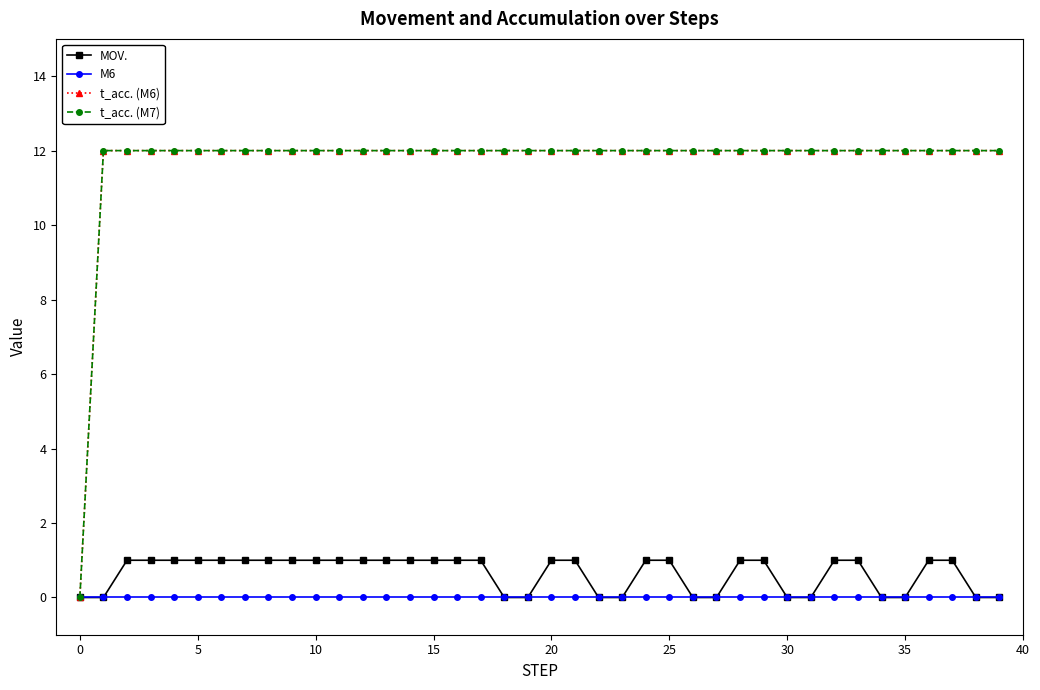

What is the label of the 30th point from the right?

10